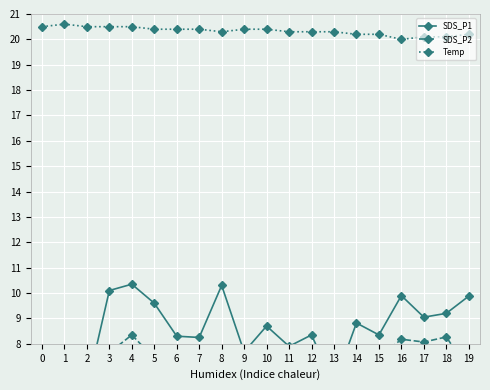

What is the maximum value for Temp?

20.6